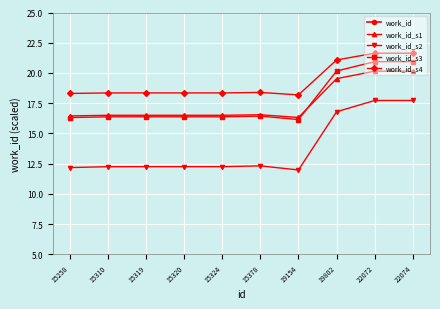

Is it true that work_id equals 8431.3 at 15378?

False